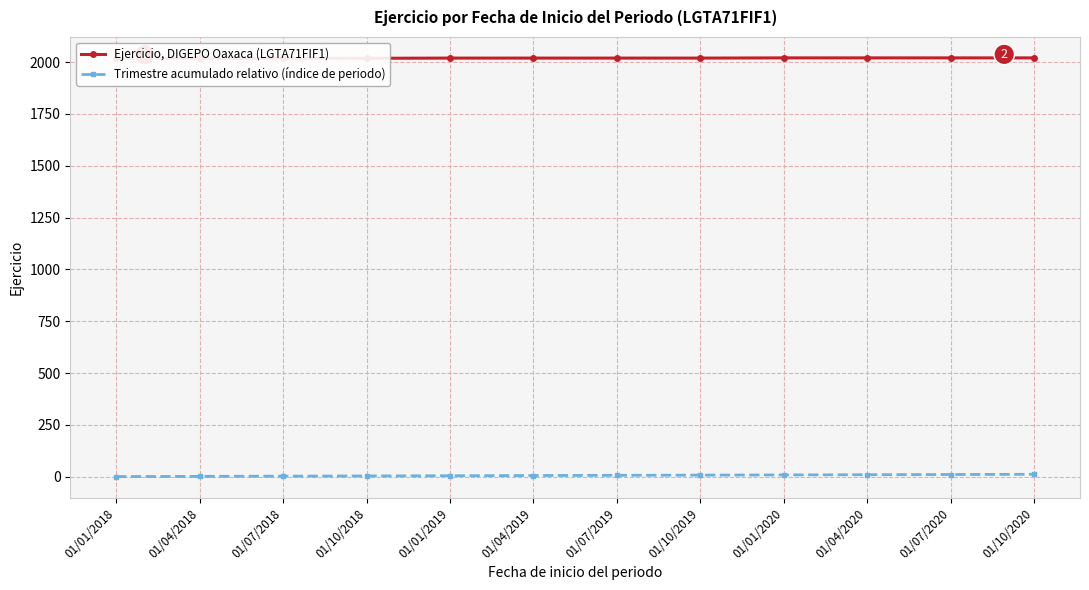

What is the label of the 2nd point from the left?

01/04/2018